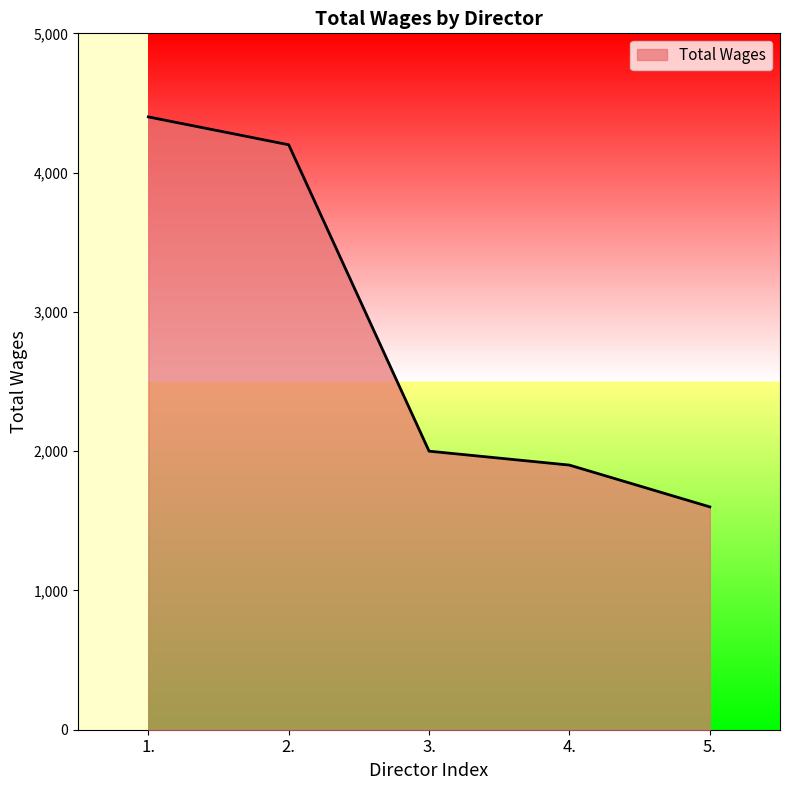

What is the ratio of the value at 4. to the value at 5.?

1.2